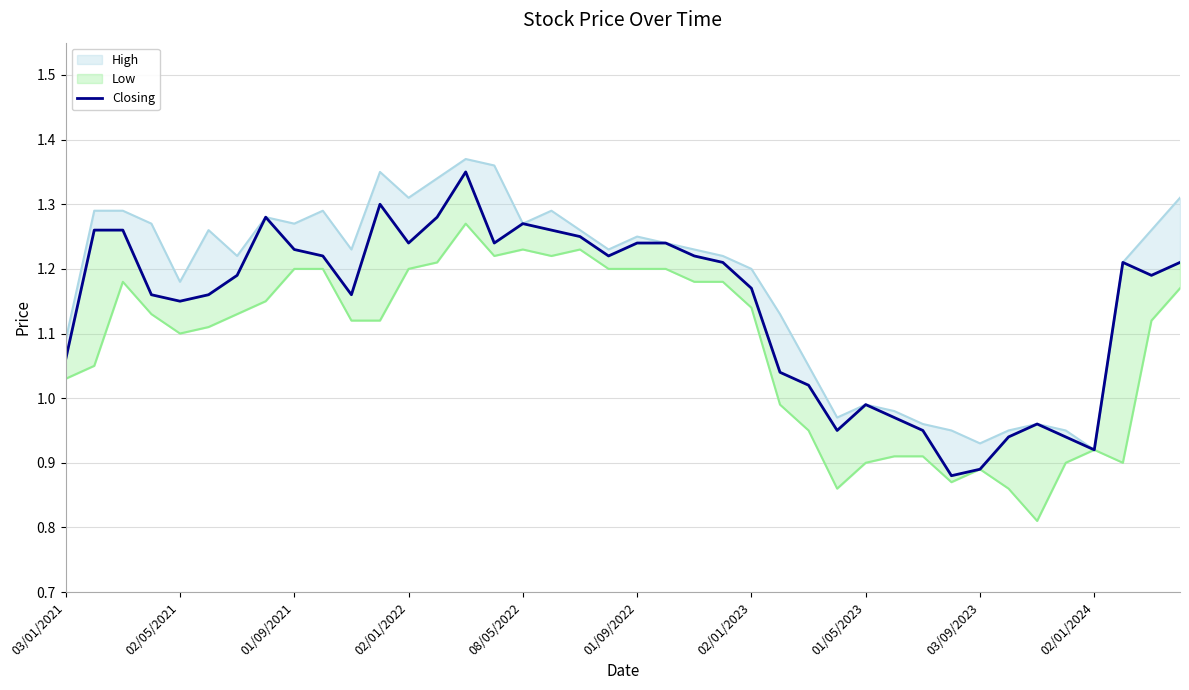

What is the difference between the maximum and minimum values?

0.5